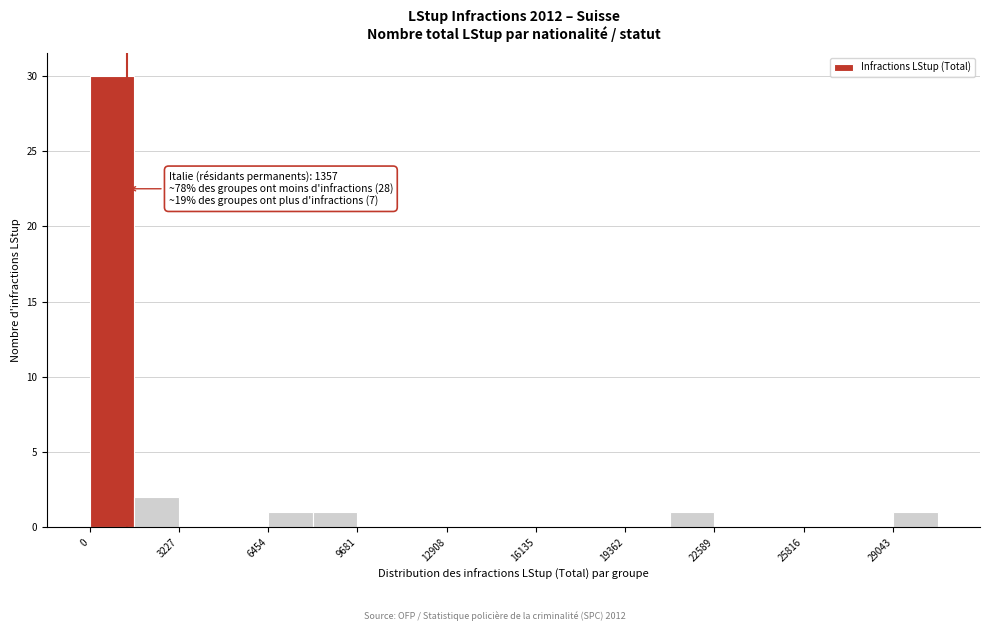

Around what value on the x-axis is the tallest bar? Give the approximate position of its centre, as read against the axis.

1000